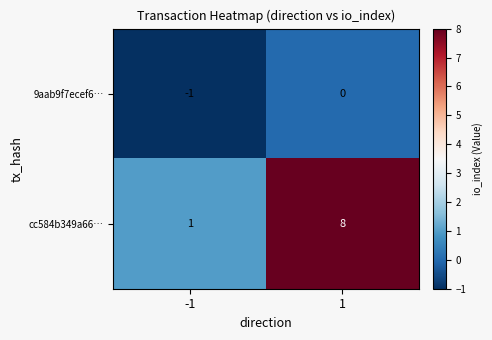

The 9aab9f7ecef6… series shows 0 at -1. True or false?

False